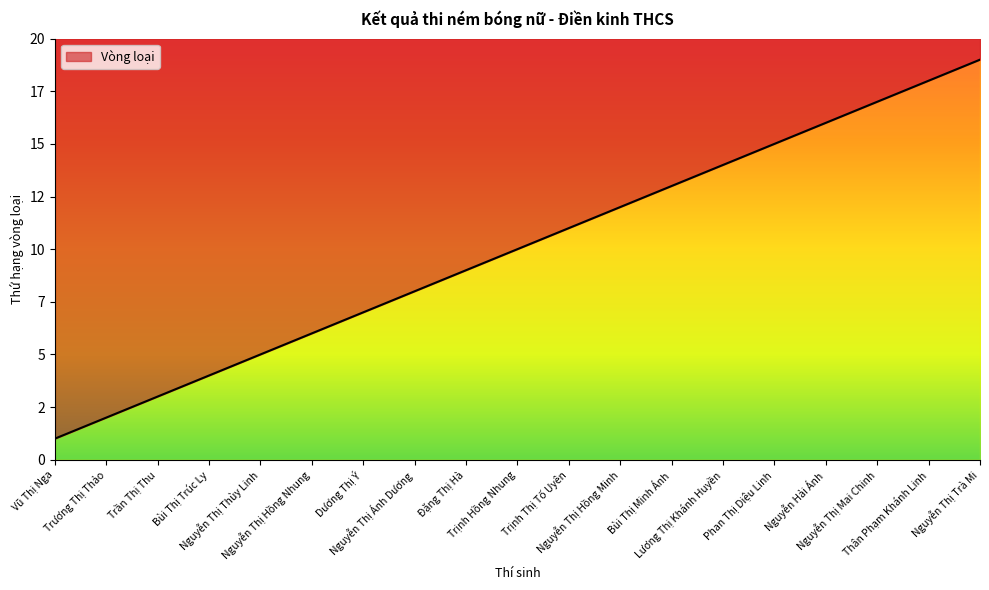

True or false: there are more than 1 points higher than both neighbors.

False